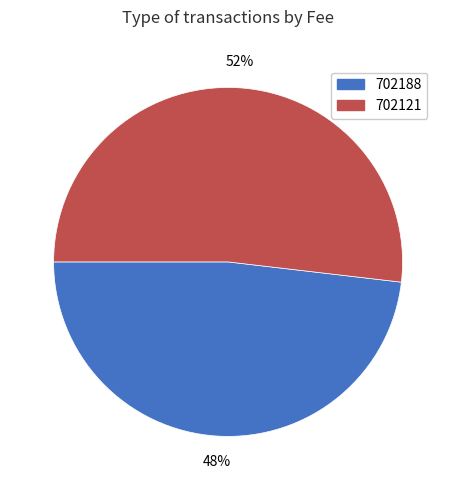

The 702121 slice represents 52% of the pie. True or false?

True